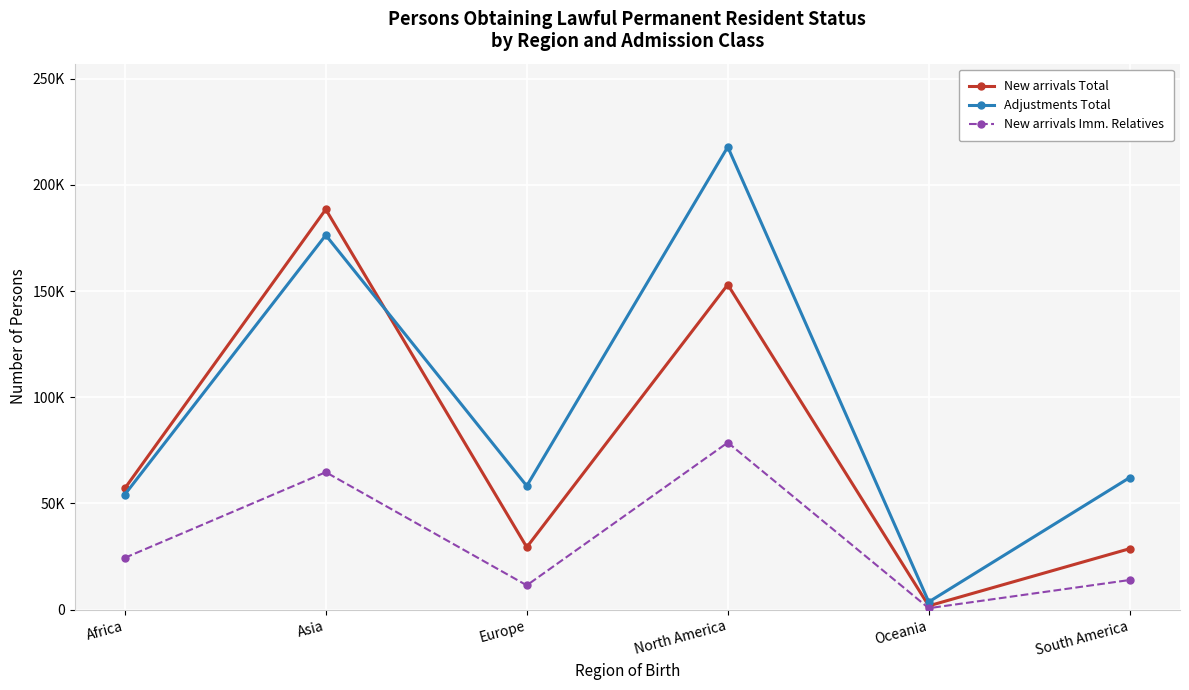

Between which two adjacent categories do Adjustments Total and New arrivals Total first intersect?

Asia and Europe